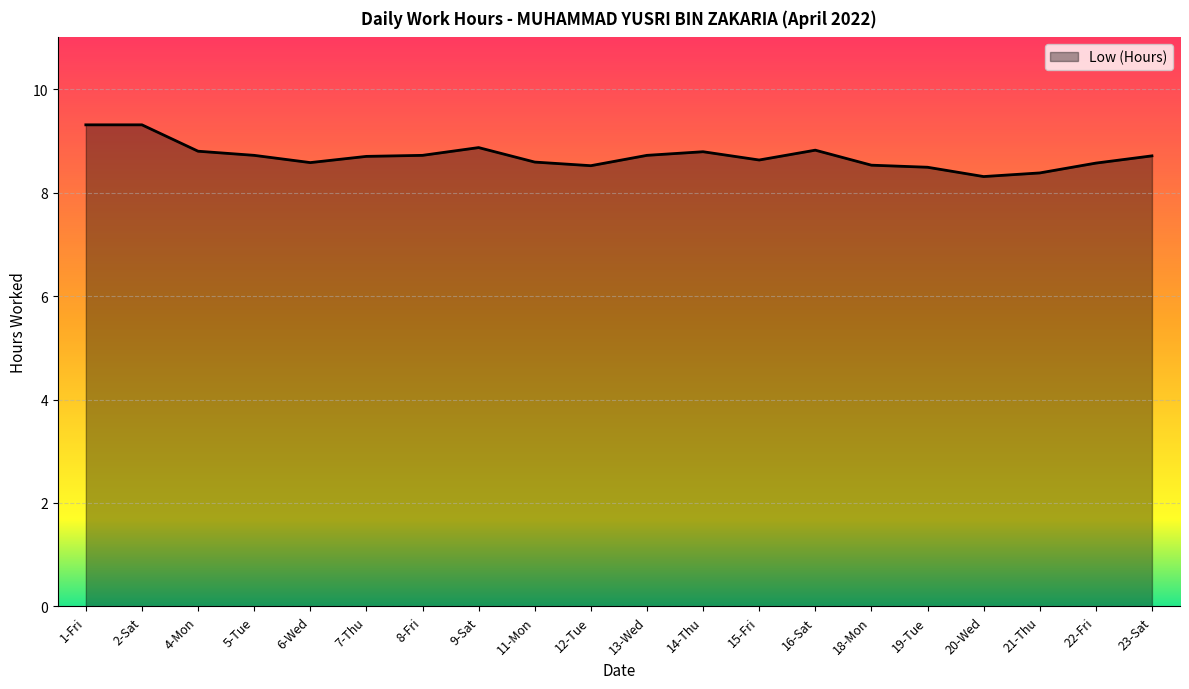

What is the maximum value shown in the chart?

9.3